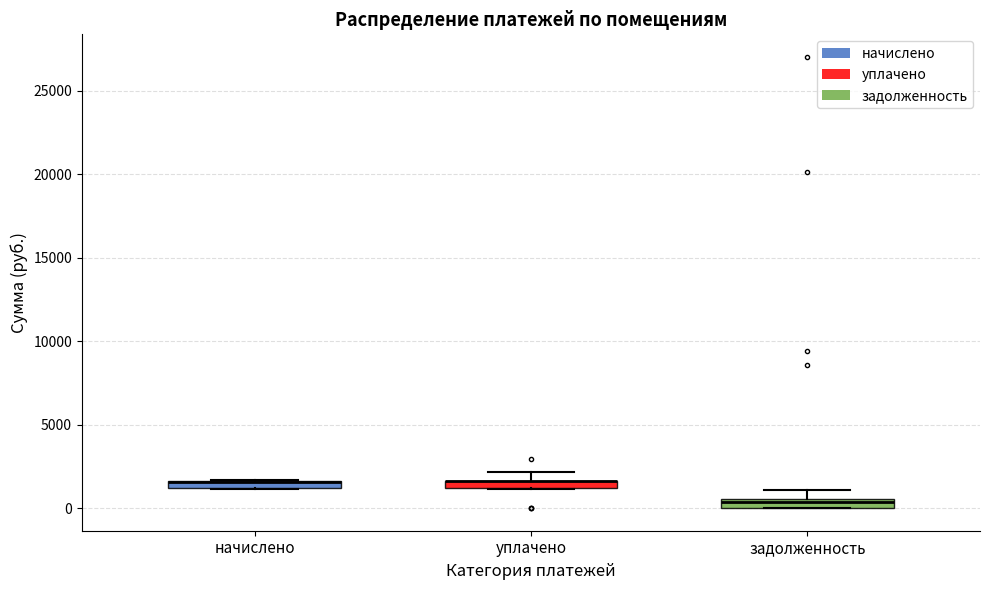

Where does the upper whisker of the box for уплачено end on the y-axis? The values are not printed on the chart, so give them approximately, as read against the axis.

2000